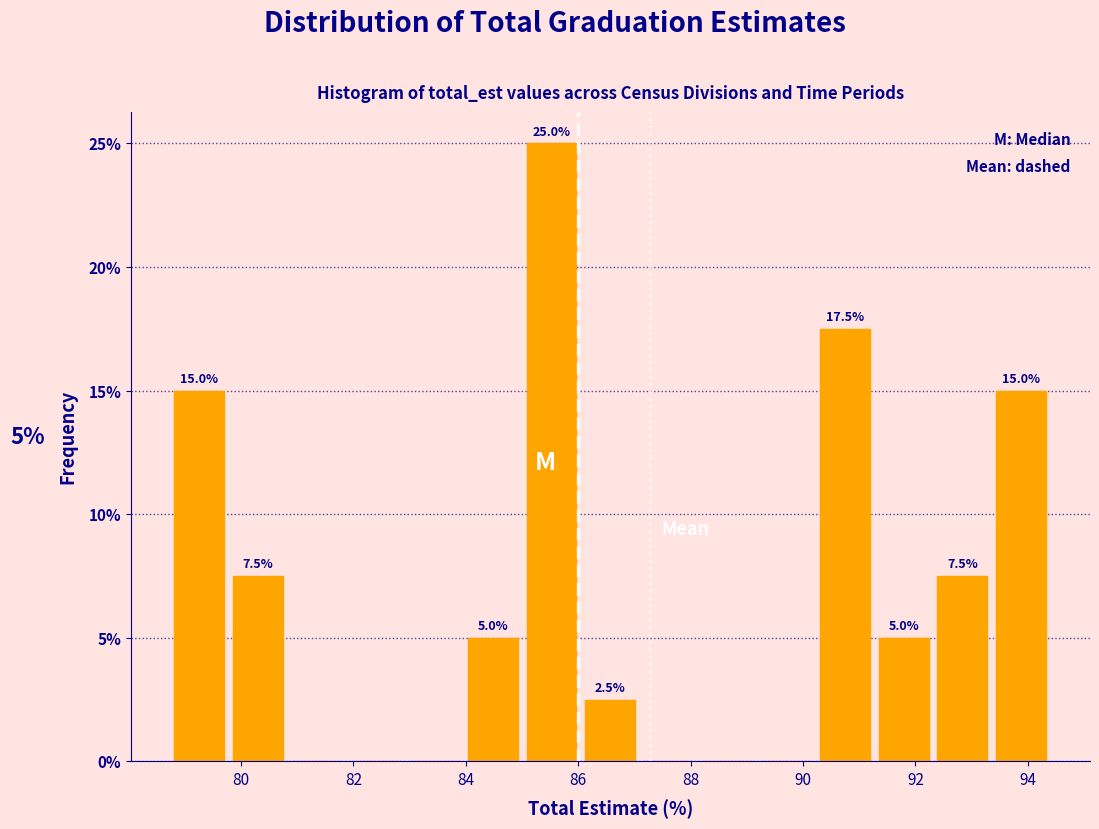

Which range on the x-axis has the tallest bar?

85.0 to 86.2